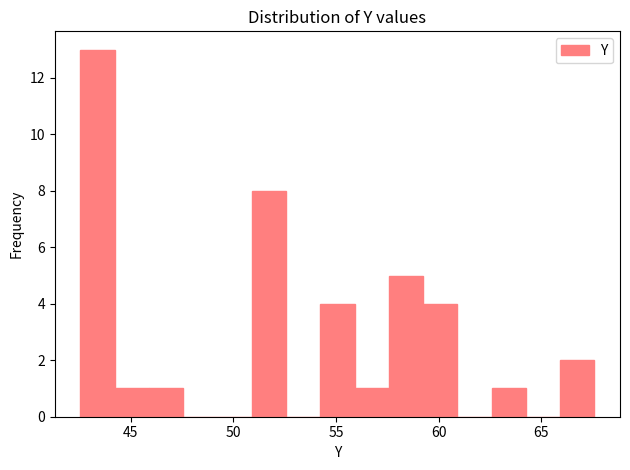

Read against the x-axis, roughly where is the centre of the tallest bar?

43.5